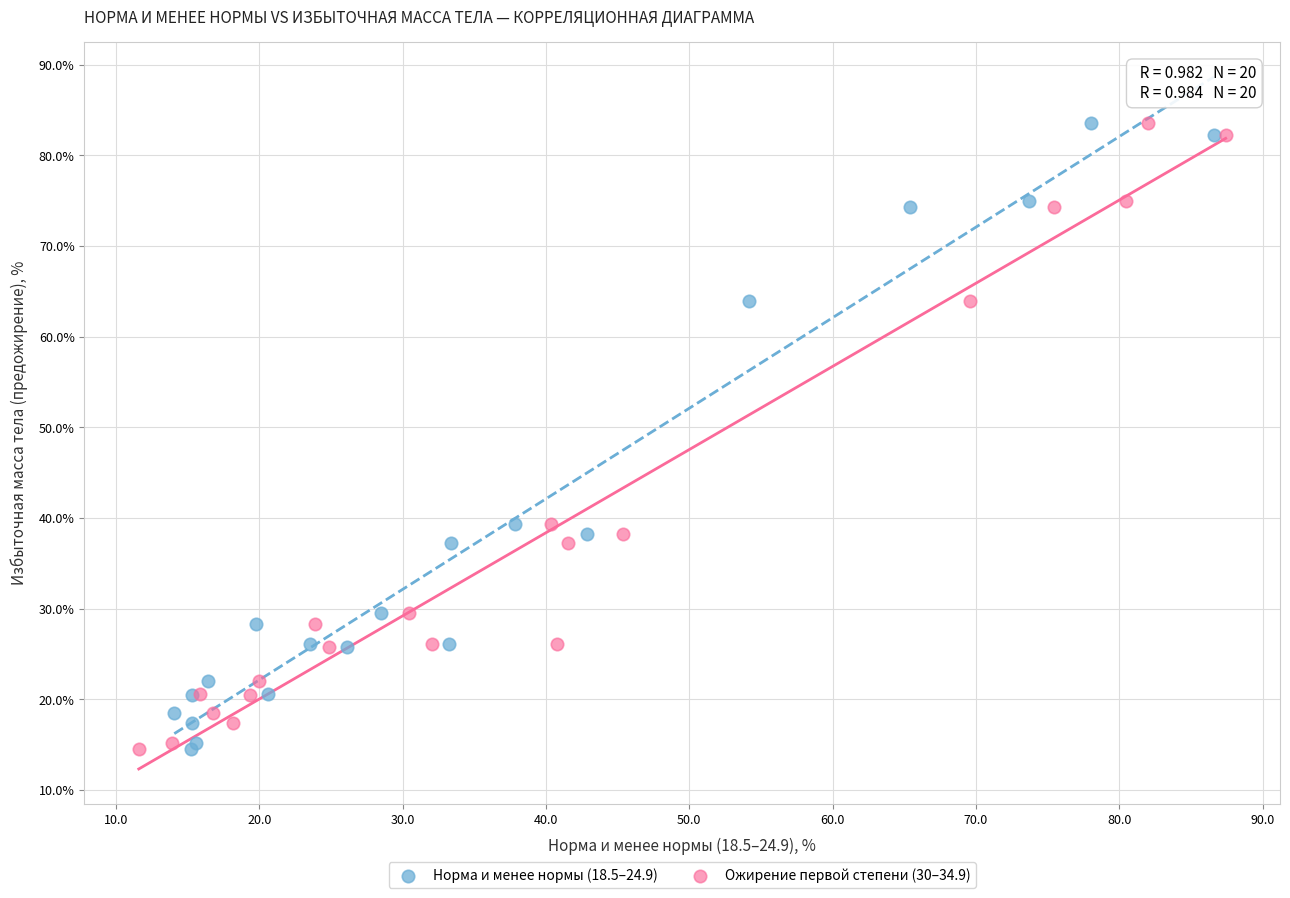

What are all the series names shown in the legend?

Норма и менее нормы (18.5–24.9), Ожирение первой степени (30–34.9)